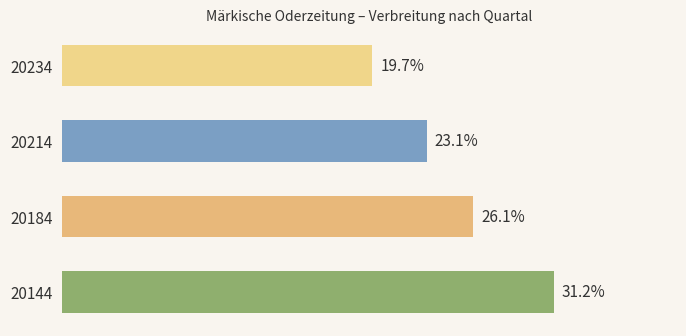

List the labels in order of value, smallest first.

20234, 20214, 20184, 20144